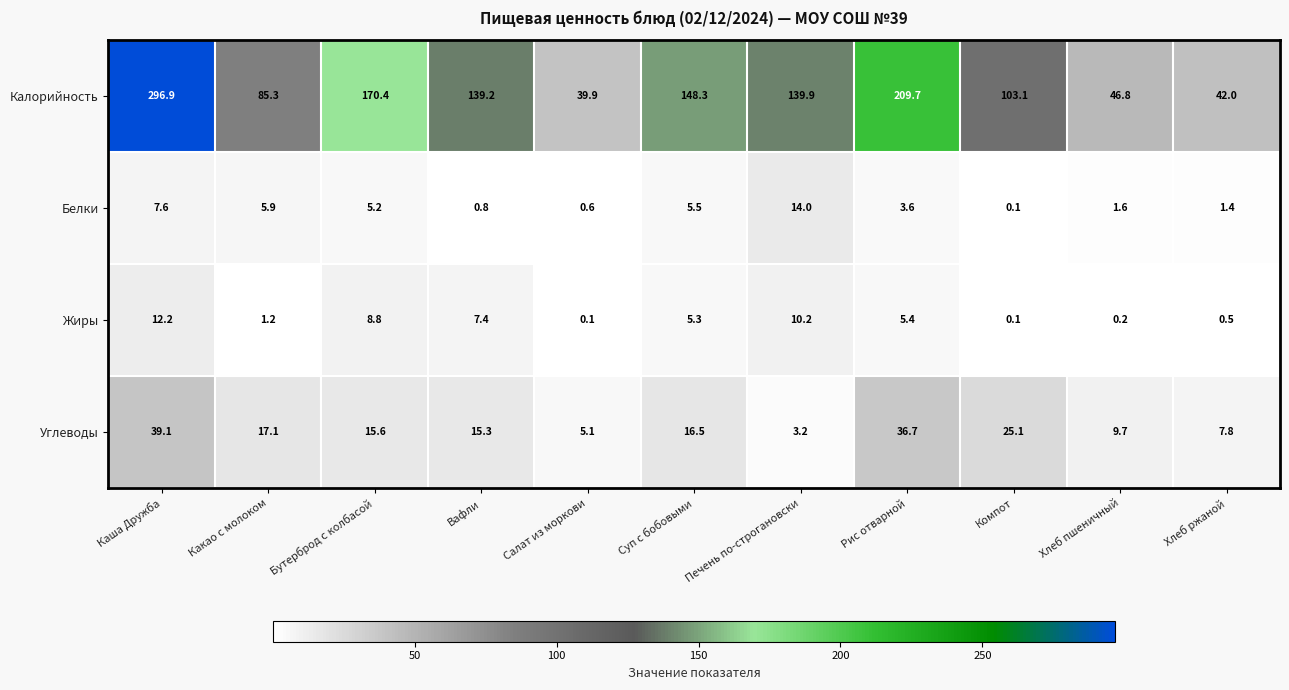

List the labels in order of Белки value, largest first.

Печень по-строгановски, Каша Дружба, Какао с молоком, Суп с бобовыми, Бутерброд с колбасой, Рис отварной, Хлеб пшеничный, Хлеб ржаной, Вафли, Салат из моркови, Компот